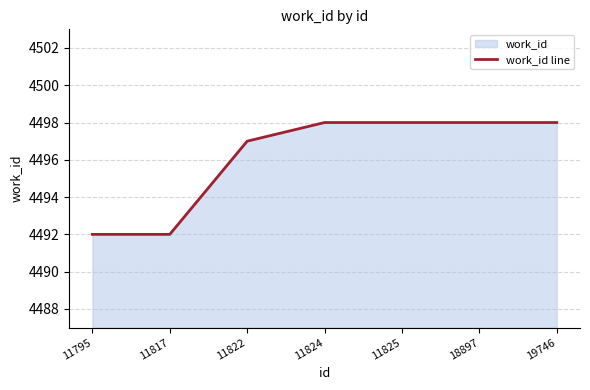

Read the value at 18897.

4498